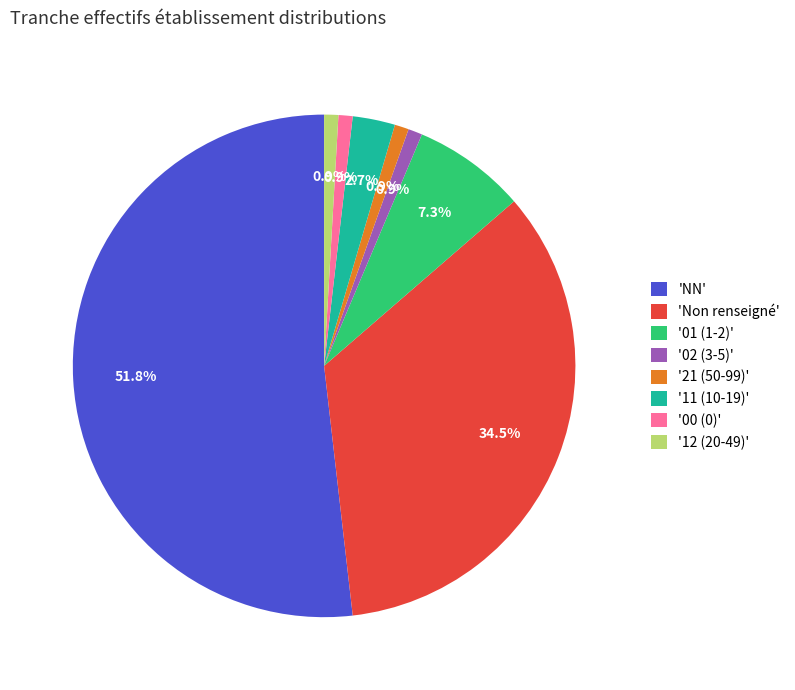

To the nearest percent, what is the average slice percentage?

12%